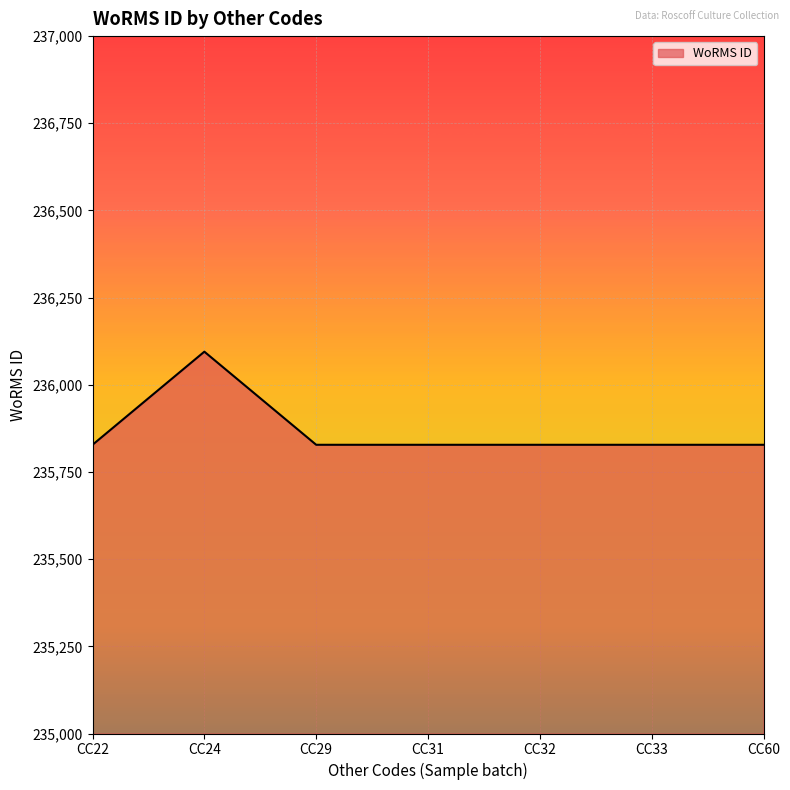

True or false: the data has more than 0 interior local peaks.

True